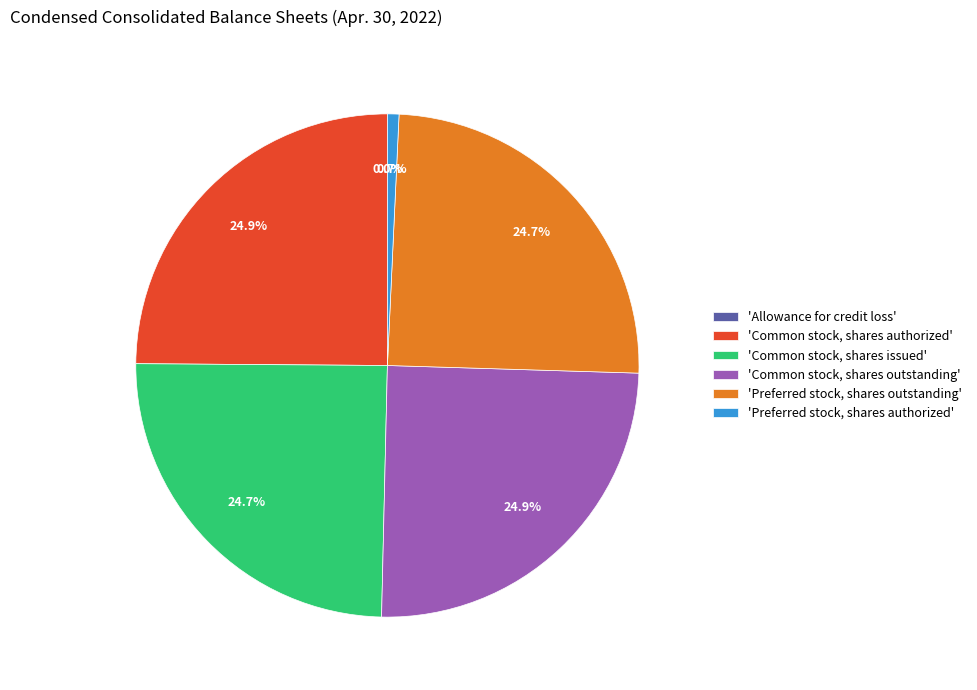

Does 'Common stock, shares outstanding' represent more than half of the total?

No